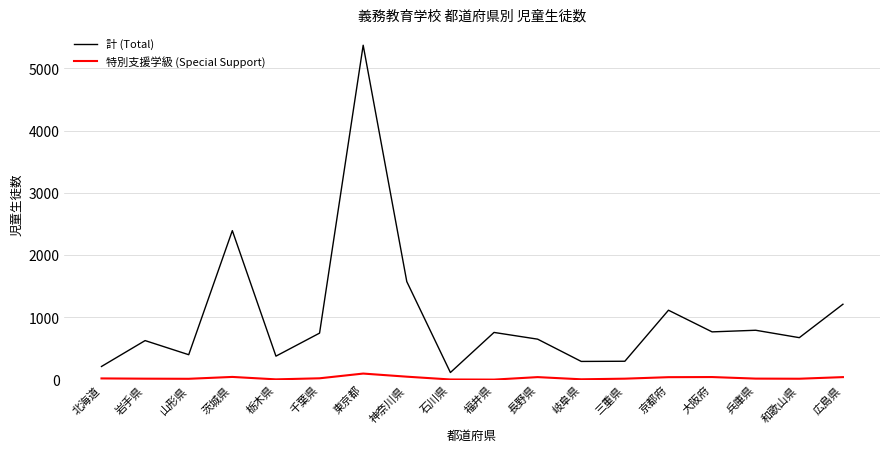

The 計 (Total) series shows 5373 at 東京都. True or false?

True